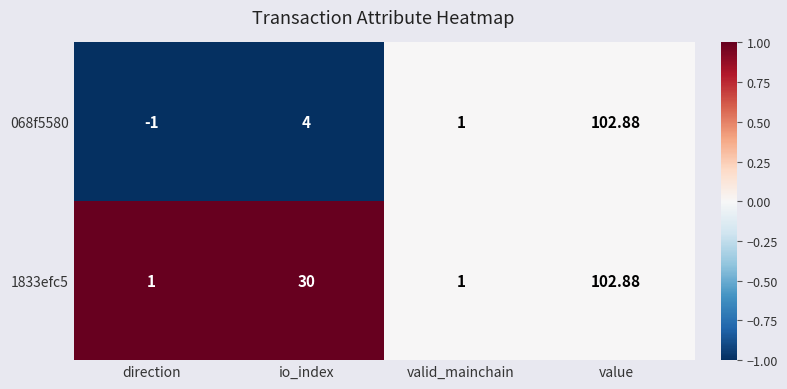

Which label corresponds to the smallest value in the chart?

direction